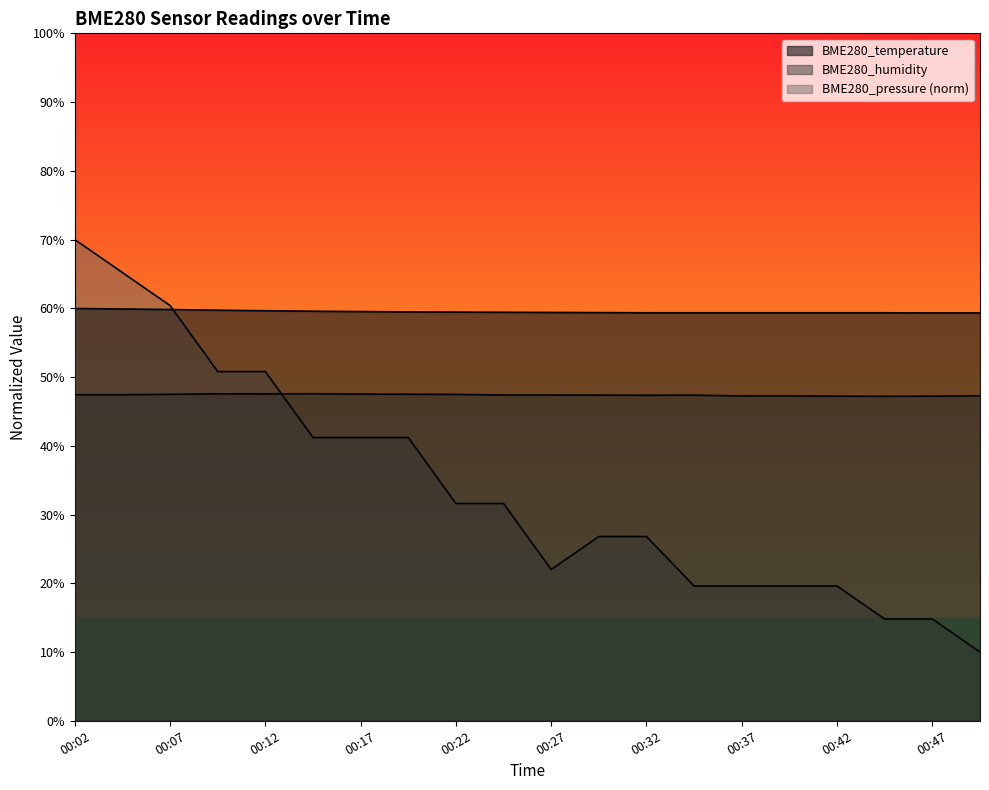

Does the chart display data point markers on the line(s)?

No